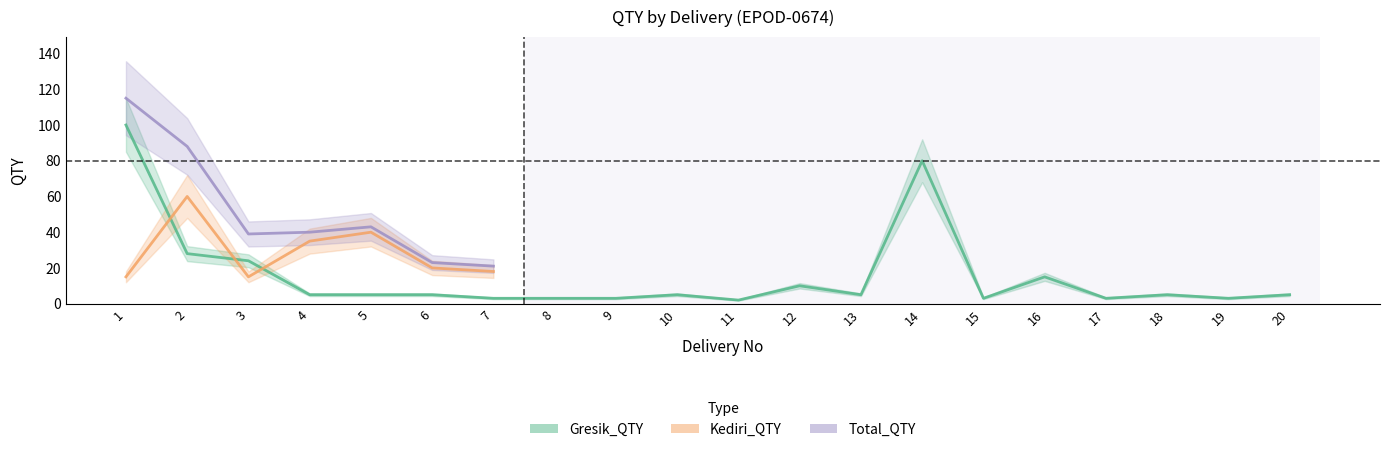

Which series has the largest total across all categories?

Total_QTY